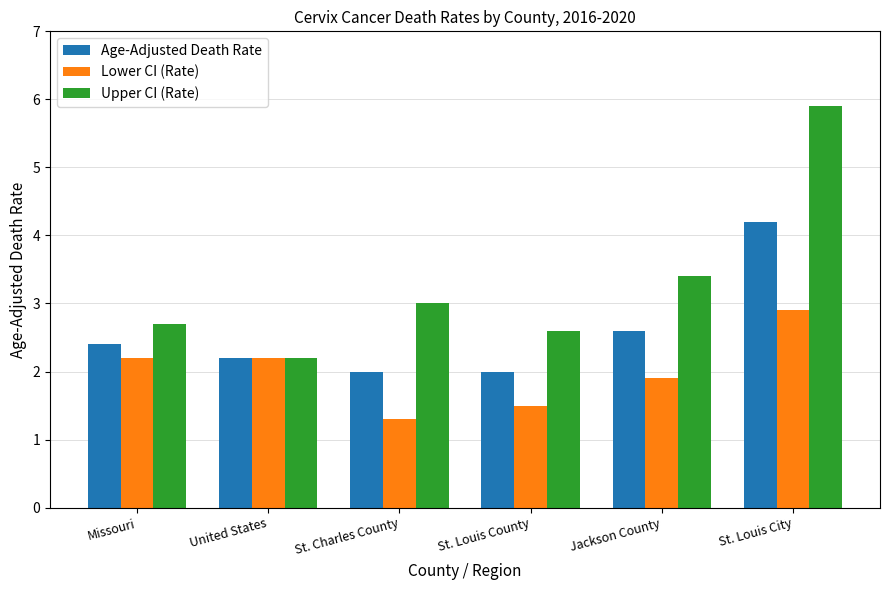

What is the label of the 2nd bar from the right?

Jackson County